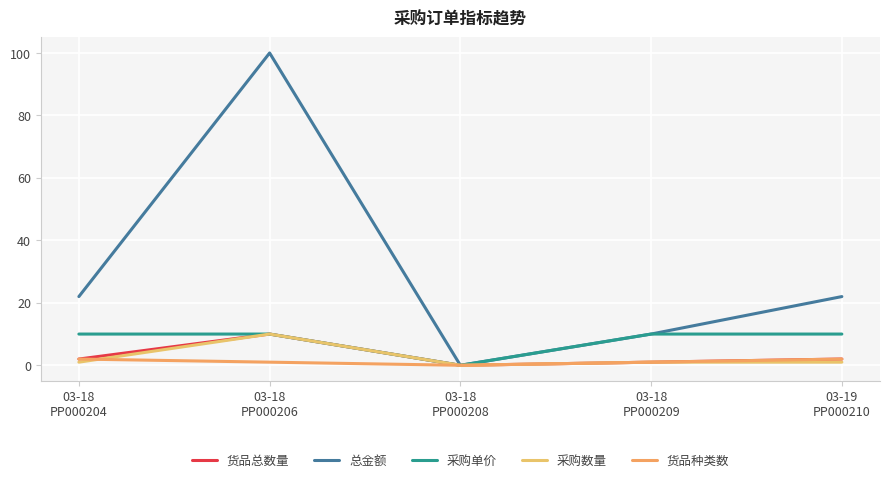

Reading right to left, list all the values displayed in this chart.

货品总数量: 2	1	0	10	2
总金额: 22	10	0	100	22
采购单价: 10	10	0	10	10
采购数量: 1	1	0	10	1
货品种类数: 2	1	0	1	2